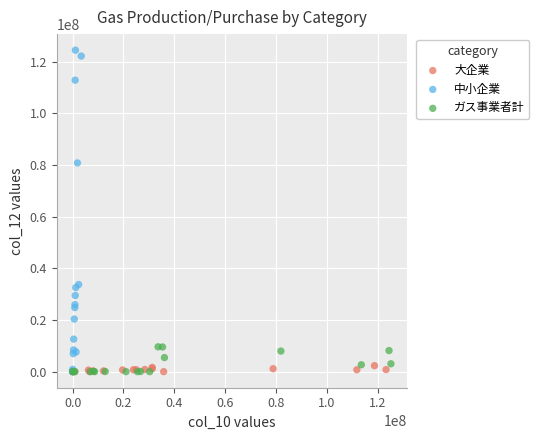

Which series has the largest Y range (max minus min)?

中小企業